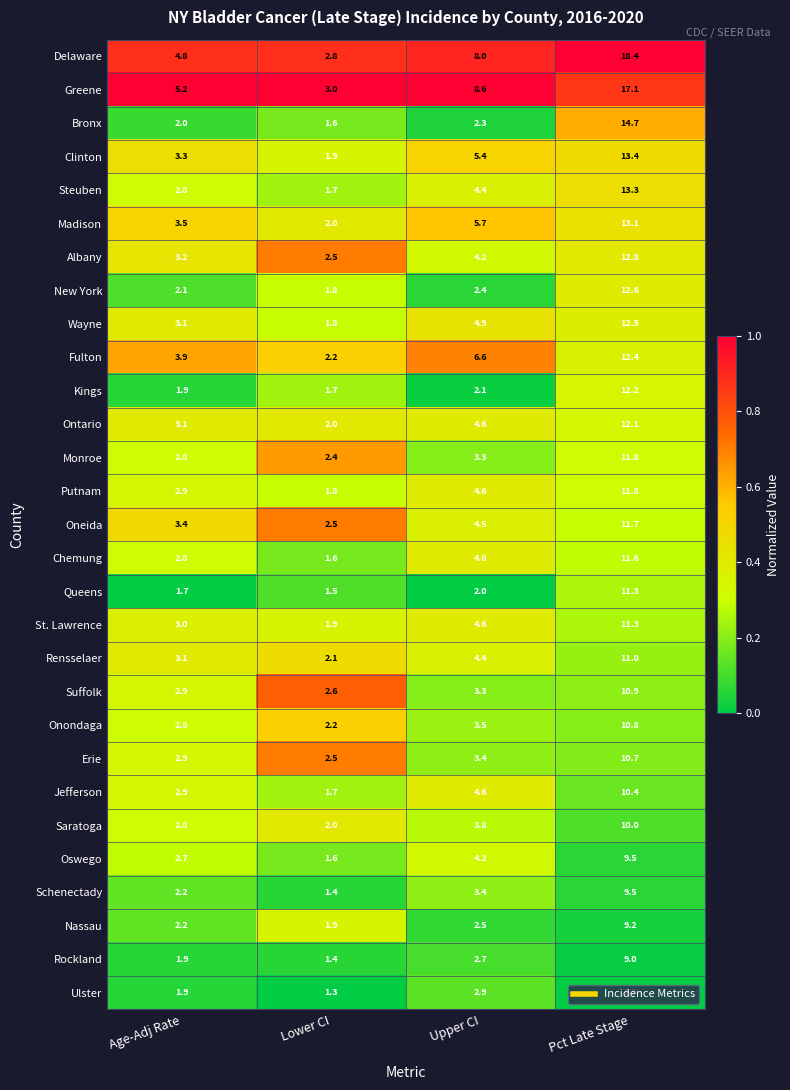

Where does the Monroe series first go above 3?

Upper CI